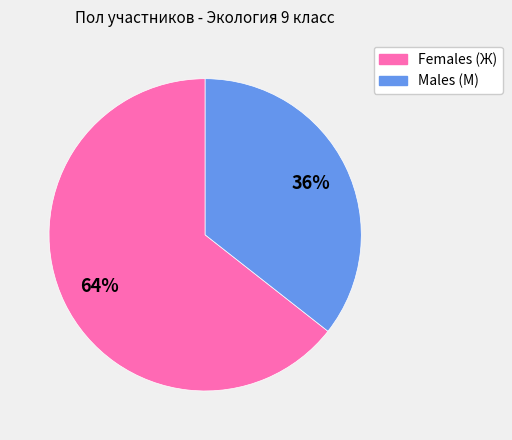

To the nearest percent, what is the average slice percentage?

50%